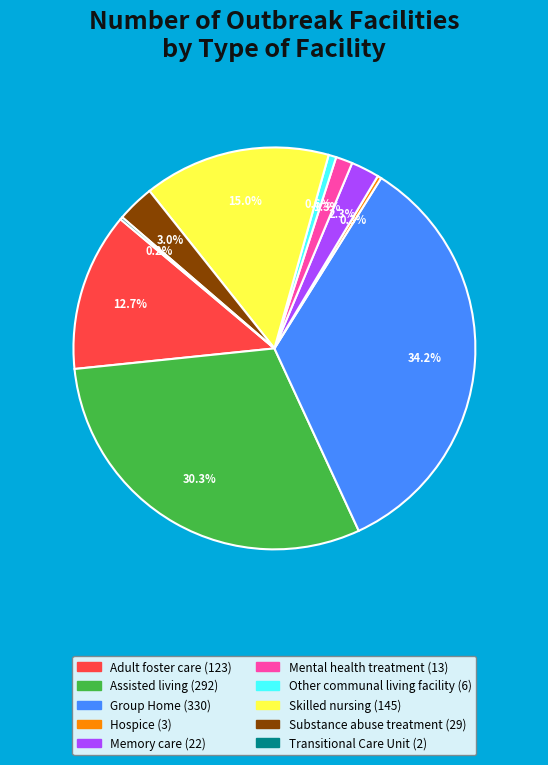

What percentage is the Adult foster care slice, to the nearest percent?

13%